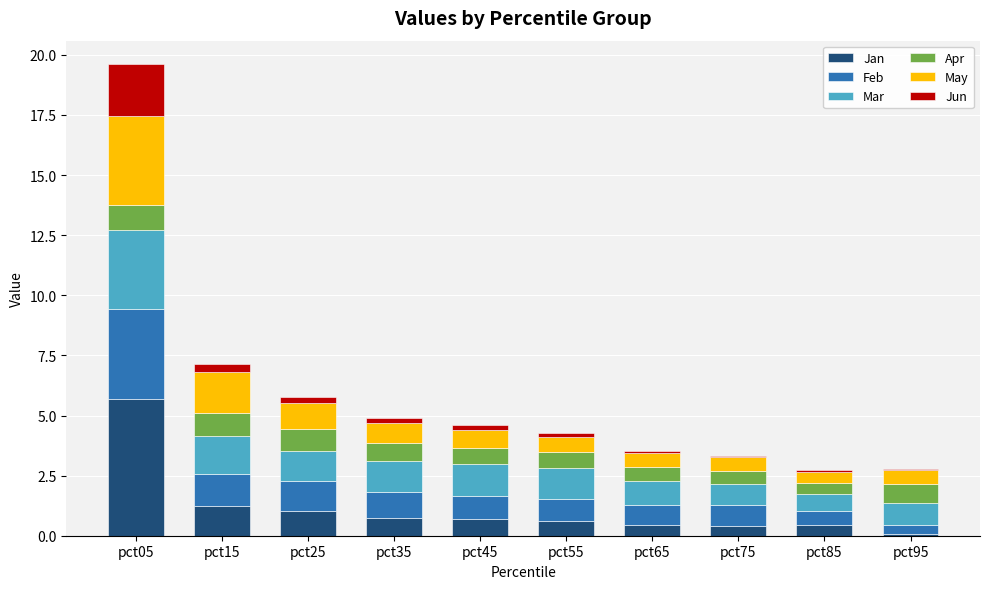

Are the bars horizontal?

No